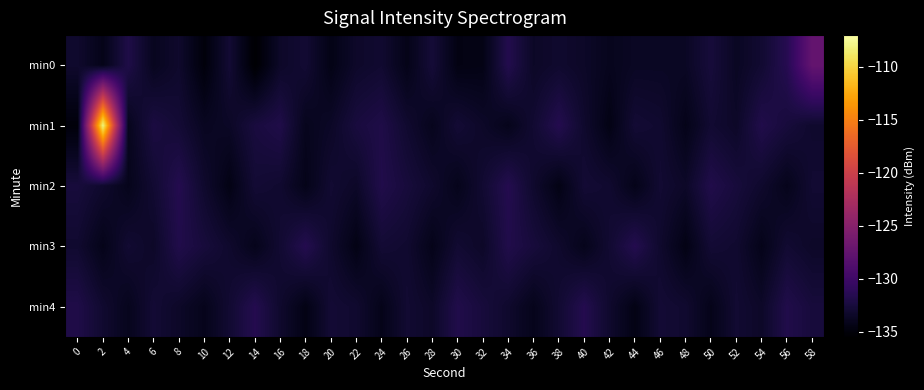

Rank the series by their maximum value, from lowest to highest.

min2, min3, min4, min0, min1